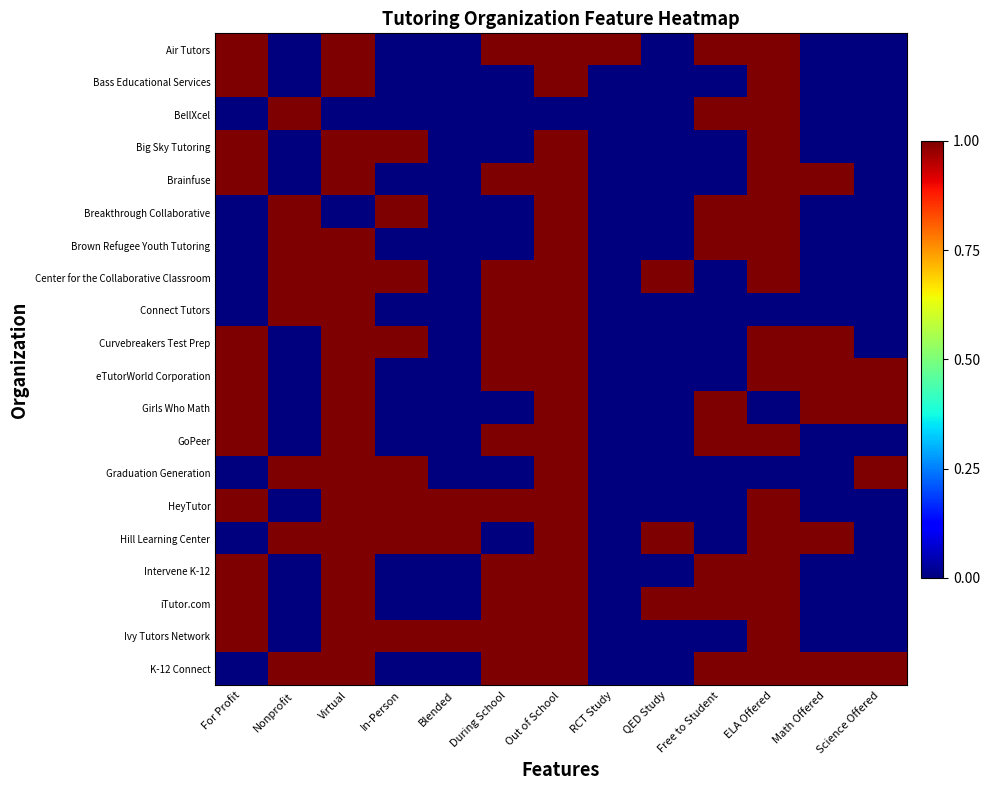

Reading left to right, transcribe all the data shown in this chart.

Air Tutors: For Profit=1	Nonprofit=0	Virtual=1	In-Person=0	Blended=0	During School=1	Out of School=1	RCT Study=1	QED Study=0	Free to Student=1	ELA Offered=1	Math Offered=0	Science Offered=0
Bass Educational Services: For Profit=1	Nonprofit=0	Virtual=1	In-Person=0	Blended=0	During School=0	Out of School=1	RCT Study=0	QED Study=0	Free to Student=0	ELA Offered=1	Math Offered=0	Science Offered=0
BellXcel: For Profit=0	Nonprofit=1	Virtual=0	In-Person=0	Blended=0	During School=0	Out of School=0	RCT Study=0	QED Study=0	Free to Student=1	ELA Offered=1	Math Offered=0	Science Offered=0
Big Sky Tutoring: For Profit=1	Nonprofit=0	Virtual=1	In-Person=1	Blended=0	During School=0	Out of School=1	RCT Study=0	QED Study=0	Free to Student=0	ELA Offered=1	Math Offered=0	Science Offered=0
Brainfuse: For Profit=1	Nonprofit=0	Virtual=1	In-Person=0	Blended=0	During School=1	Out of School=1	RCT Study=0	QED Study=0	Free to Student=0	ELA Offered=1	Math Offered=1	Science Offered=0
Breakthrough Collaborative: For Profit=0	Nonprofit=1	Virtual=0	In-Person=1	Blended=0	During School=0	Out of School=1	RCT Study=0	QED Study=0	Free to Student=1	ELA Offered=1	Math Offered=0	Science Offered=0
Brown Refugee Youth Tutoring: For Profit=0	Nonprofit=1	Virtual=1	In-Person=0	Blended=0	During School=0	Out of School=1	RCT Study=0	QED Study=0	Free to Student=1	ELA Offered=1	Math Offered=0	Science Offered=0
Center for the Collaborative Classroom: For Profit=0	Nonprofit=1	Virtual=1	In-Person=1	Blended=0	During School=1	Out of School=1	RCT Study=0	QED Study=1	Free to Student=0	ELA Offered=1	Math Offered=0	Science Offered=0
Connect Tutors: For Profit=0	Nonprofit=1	Virtual=1	In-Person=0	Blended=0	During School=1	Out of School=1	RCT Study=0	QED Study=0	Free to Student=0	ELA Offered=0	Math Offered=0	Science Offered=0
Curvebreakers Test Prep: For Profit=1	Nonprofit=0	Virtual=1	In-Person=1	Blended=0	During School=1	Out of School=1	RCT Study=0	QED Study=0	Free to Student=0	ELA Offered=1	Math Offered=1	Science Offered=0
eTutorWorld Corporation: For Profit=1	Nonprofit=0	Virtual=1	In-Person=0	Blended=0	During School=1	Out of School=1	RCT Study=0	QED Study=0	Free to Student=0	ELA Offered=1	Math Offered=1	Science Offered=1
Girls Who Math: For Profit=1	Nonprofit=0	Virtual=1	In-Person=0	Blended=0	During School=0	Out of School=1	RCT Study=0	QED Study=0	Free to Student=1	ELA Offered=0	Math Offered=1	Science Offered=1
GoPeer: For Profit=1	Nonprofit=0	Virtual=1	In-Person=0	Blended=0	During School=1	Out of School=1	RCT Study=0	QED Study=0	Free to Student=1	ELA Offered=1	Math Offered=0	Science Offered=0
Graduation Generation: For Profit=0	Nonprofit=1	Virtual=1	In-Person=1	Blended=0	During School=0	Out of School=1	RCT Study=0	QED Study=0	Free to Student=0	ELA Offered=0	Math Offered=0	Science Offered=1
HeyTutor: For Profit=1	Nonprofit=0	Virtual=1	In-Person=1	Blended=1	During School=1	Out of School=1	RCT Study=0	QED Study=0	Free to Student=0	ELA Offered=1	Math Offered=0	Science Offered=0
Hill Learning Center: For Profit=0	Nonprofit=1	Virtual=1	In-Person=1	Blended=1	During School=0	Out of School=1	RCT Study=0	QED Study=1	Free to Student=0	ELA Offered=1	Math Offered=1	Science Offered=0
Intervene K-12: For Profit=1	Nonprofit=0	Virtual=1	In-Person=0	Blended=0	During School=1	Out of School=1	RCT Study=0	QED Study=0	Free to Student=1	ELA Offered=1	Math Offered=0	Science Offered=0
iTutor.com: For Profit=1	Nonprofit=0	Virtual=1	In-Person=0	Blended=0	During School=1	Out of School=1	RCT Study=0	QED Study=1	Free to Student=1	ELA Offered=1	Math Offered=0	Science Offered=0
Ivy Tutors Network: For Profit=1	Nonprofit=0	Virtual=1	In-Person=1	Blended=1	During School=1	Out of School=1	RCT Study=0	QED Study=0	Free to Student=0	ELA Offered=1	Math Offered=0	Science Offered=0
K-12 Connect: For Profit=0	Nonprofit=1	Virtual=1	In-Person=0	Blended=0	During School=1	Out of School=1	RCT Study=0	QED Study=0	Free to Student=1	ELA Offered=1	Math Offered=1	Science Offered=1